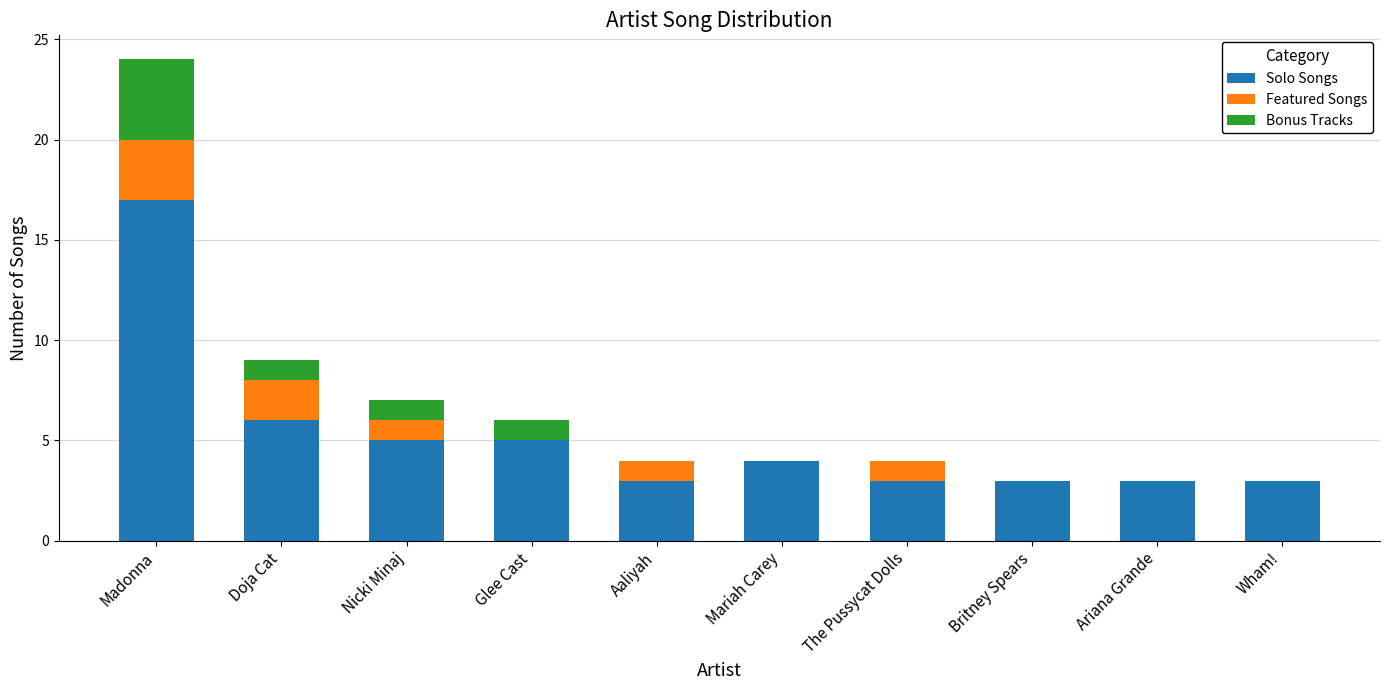

What is the total value across all series at Britney Spears?

3